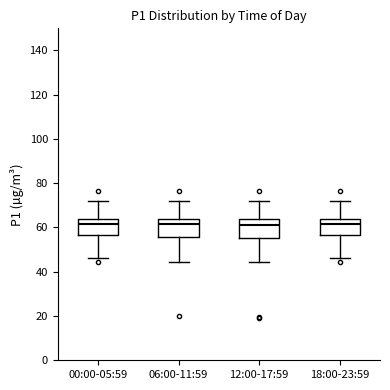

Where does the upper whisker of the box for 00:00-05:59 end on the y-axis? The values are not printed on the chart, so give them approximately, as read against the axis.

72